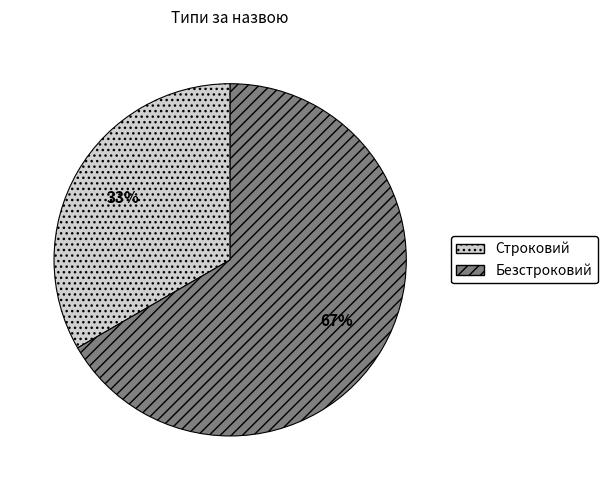

The Строковий slice represents 46% of the pie. True or false?

False